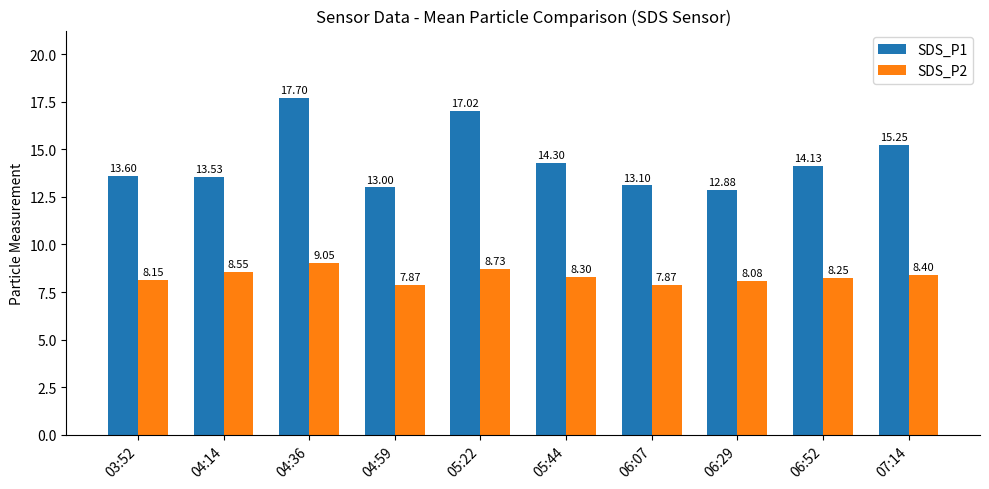

Is the value of SDS_P2 at 07:14 greater than the value of SDS_P1 at 05:22?

No